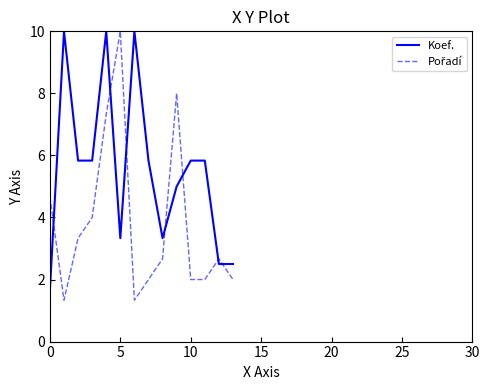

Count the number of categories in the chart.

14